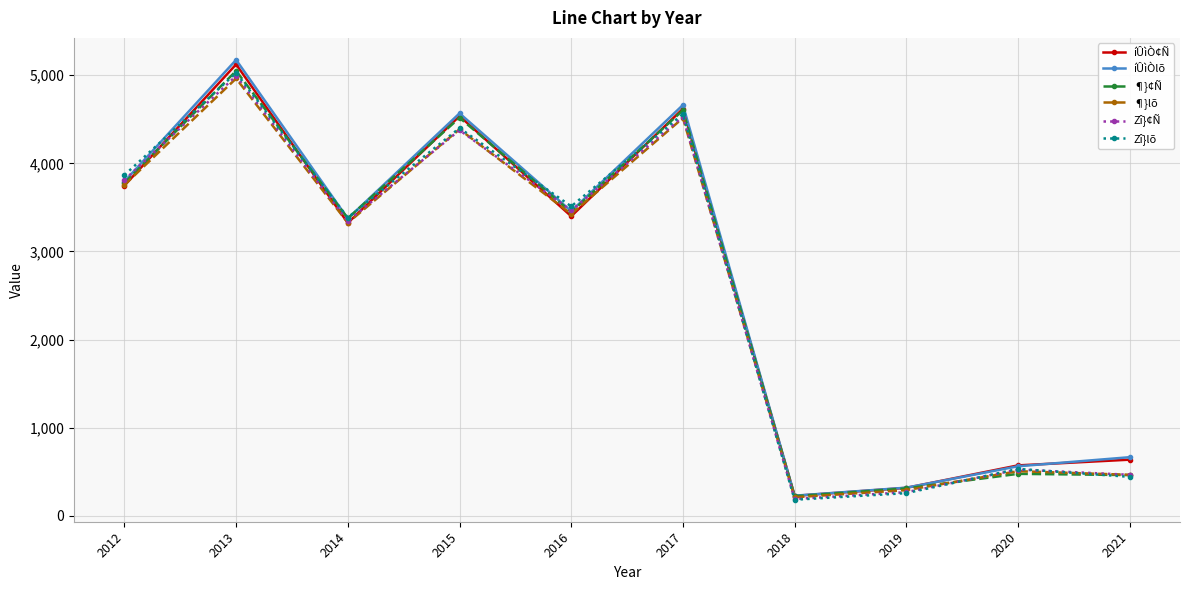

What are all the series names shown in the legend?

íÛìÒ¢Ñ, íÛìÒlõ, ¶}¢Ñ, ¶}lõ, Zî}¢Ñ, Zî}lõ